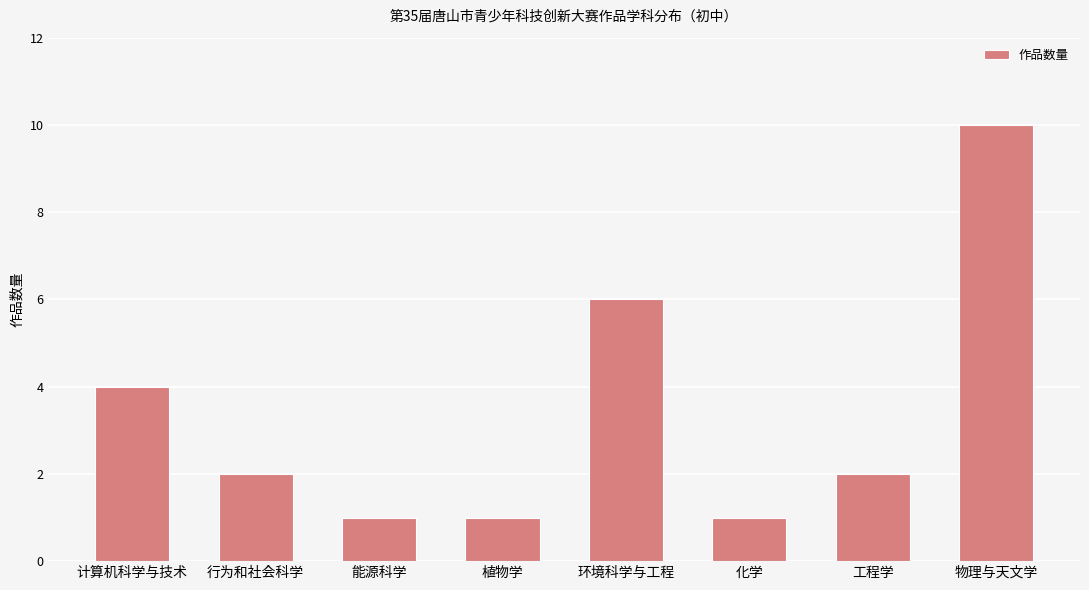

Which label corresponds to the largest value in the chart?

物理与天文学